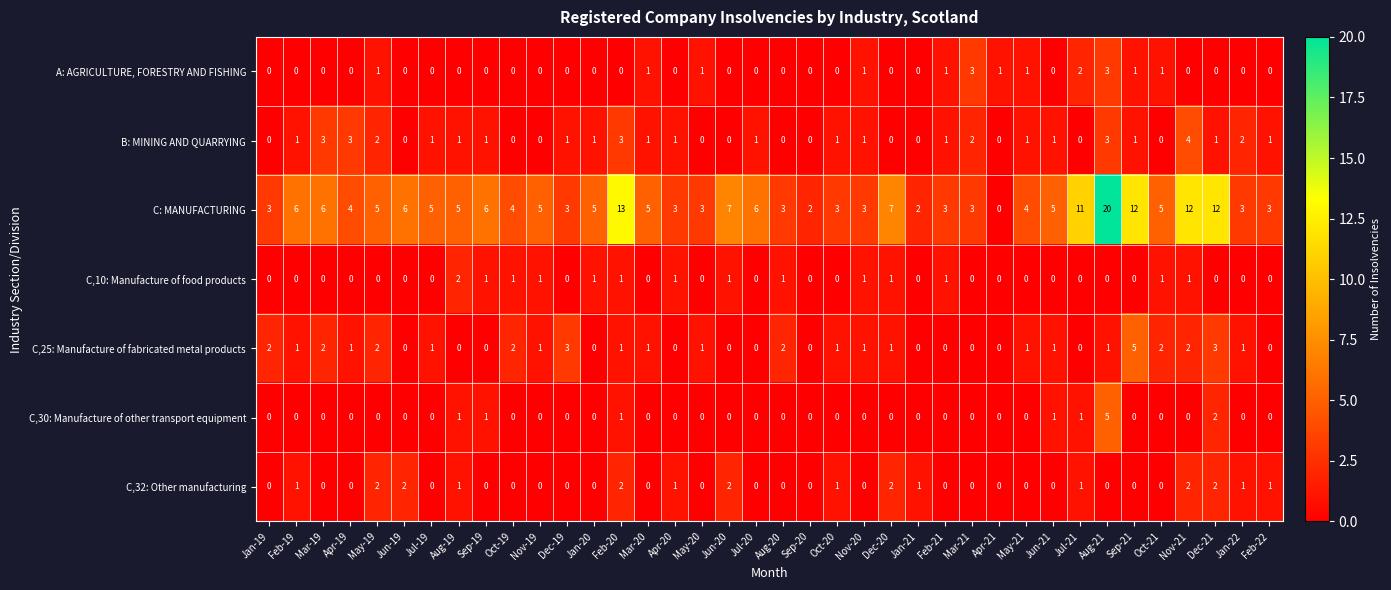

The C: MANUFACTURING series shows 17 at Dec-21. True or false?

False